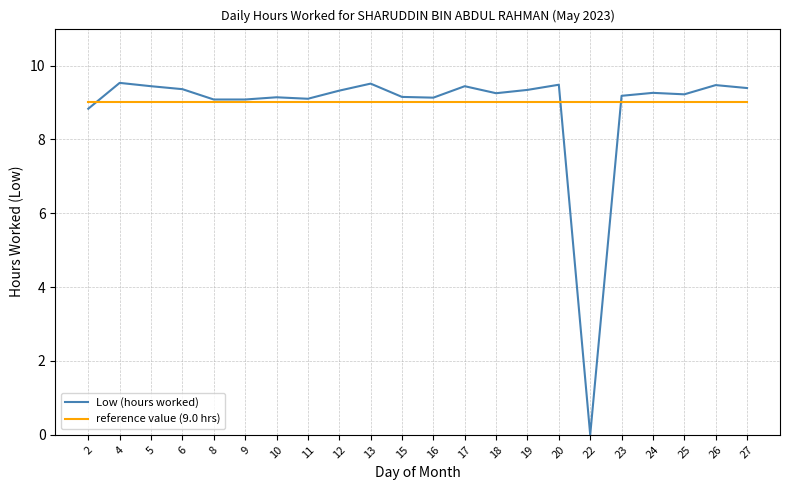

The value of reference value (9.0 hrs) at 2 is 15.5. True or false?

False